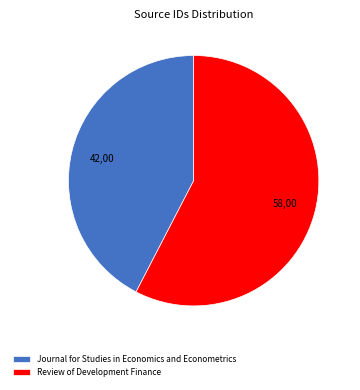

Rank the categories by value from highest to lowest.

Review of Development Finance, Journal for Studies in Economics and Econometrics